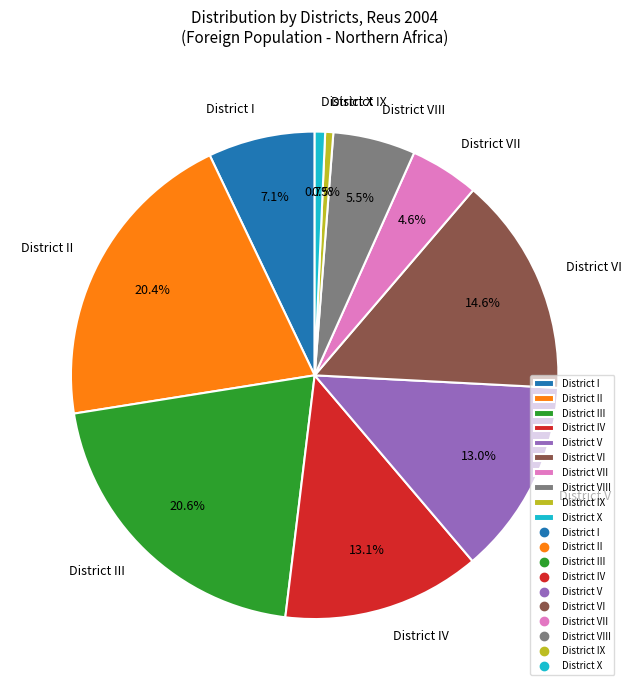

How many segments does this pie chart have?

10